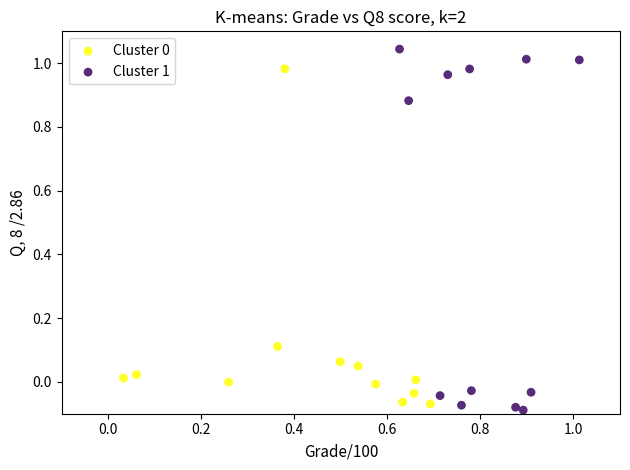

Which series has the largest Y range (max minus min)?

Cluster 1